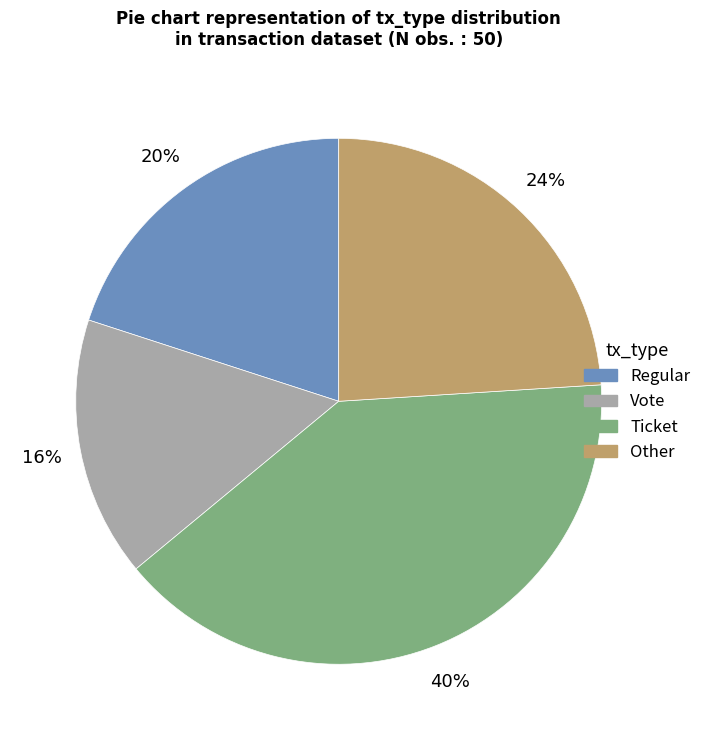

To the nearest percent, what is the combined percentage of Other and Vote?

40%